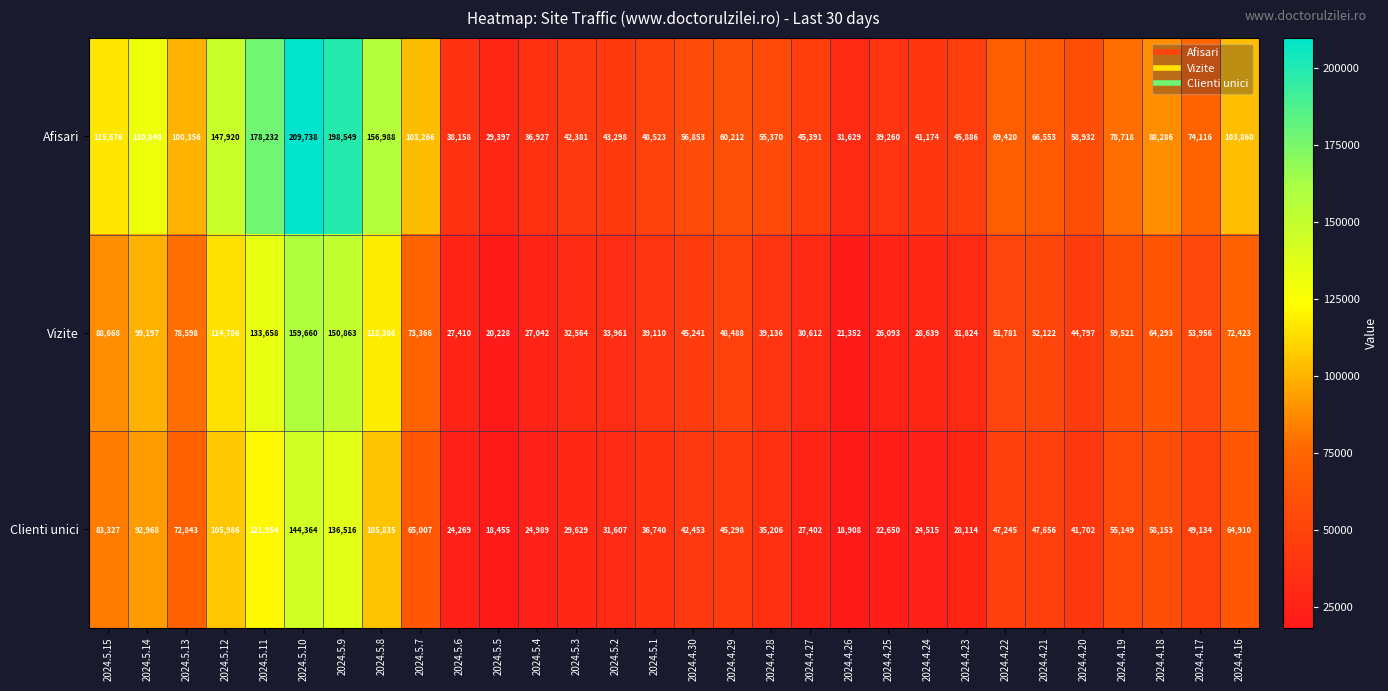

Where is Afisari nearest to the value 119567?

2024.5.15